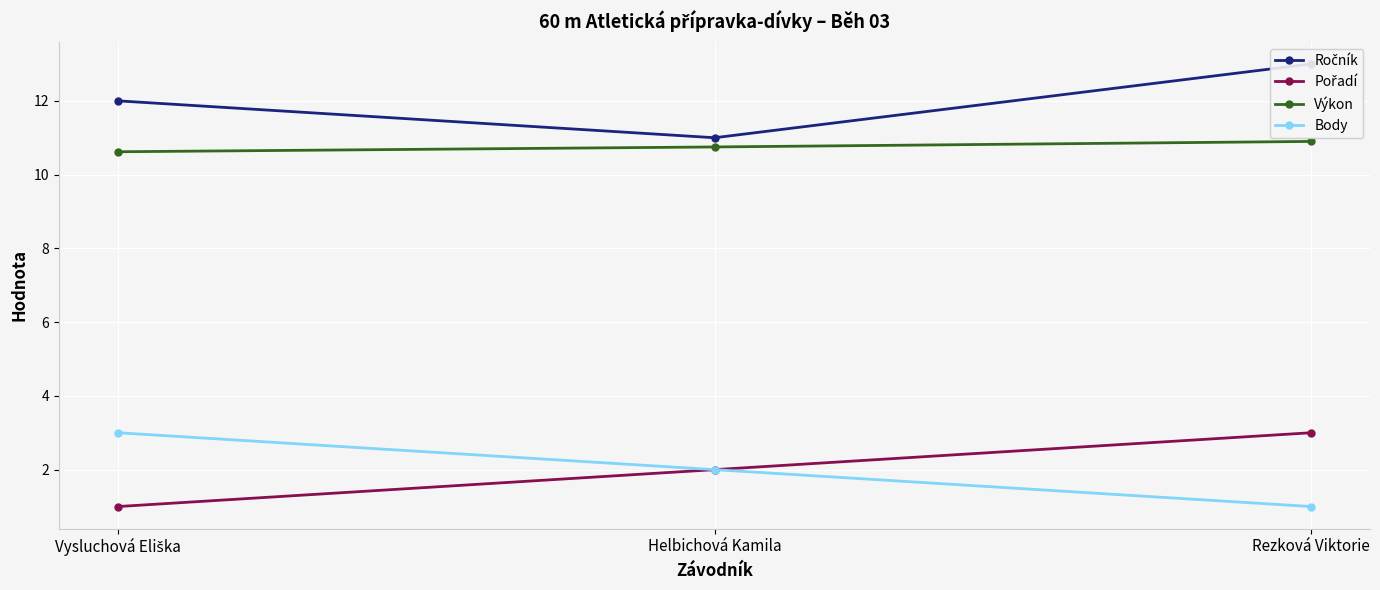

Is the value of Body at Rezková Viktorie greater than the value of Výkon at Rezková Viktorie?

No